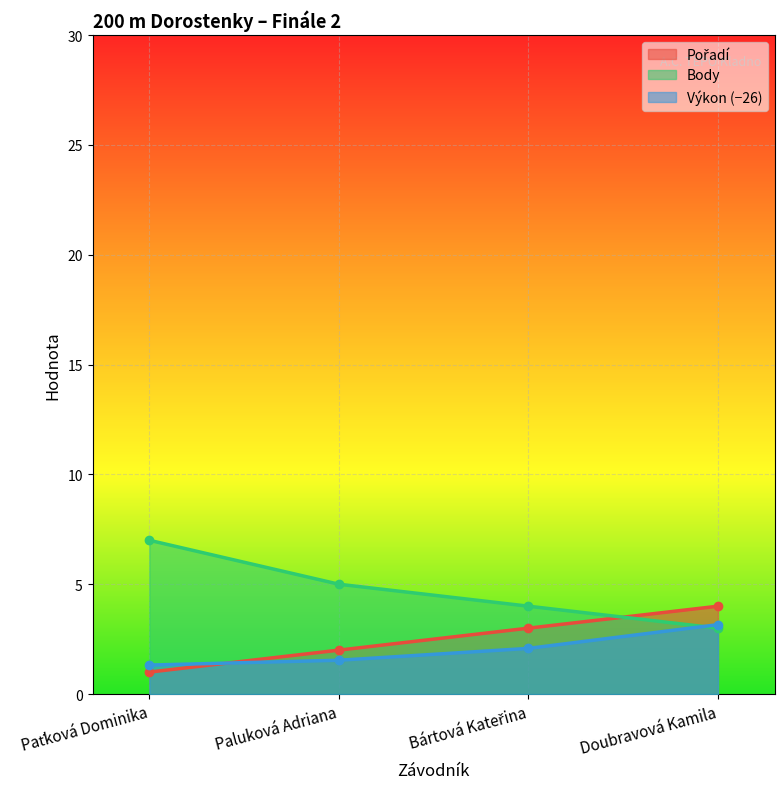

What is the difference between the highest and lowest values at Paluková Adriana?

3.5